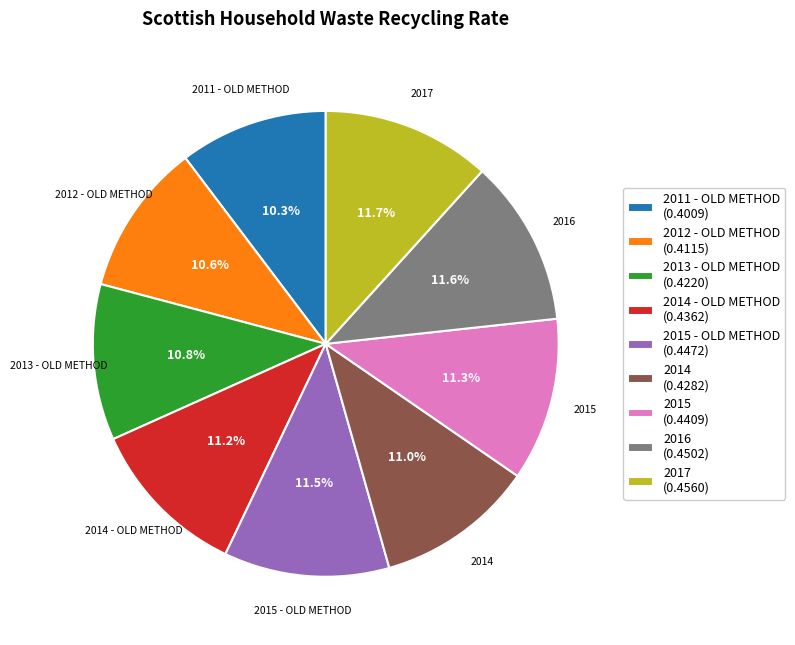

Do 2011 - OLD METHOD (0.4009) and 2012 - OLD METHOD (0.4115) together represent more than half of the pie?

No